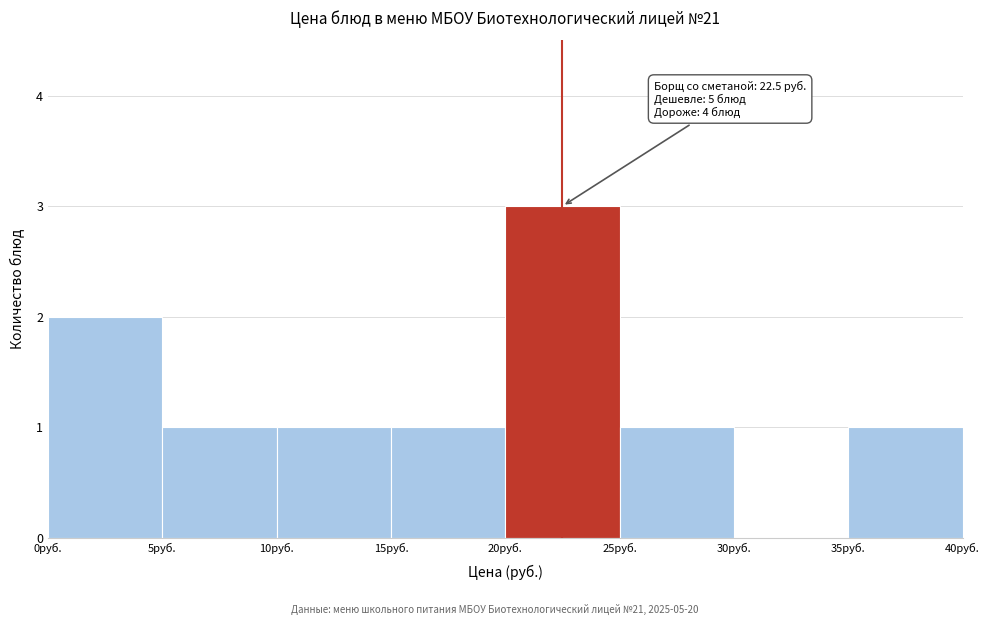

Which range on the x-axis has the tallest bar?

20 to 25